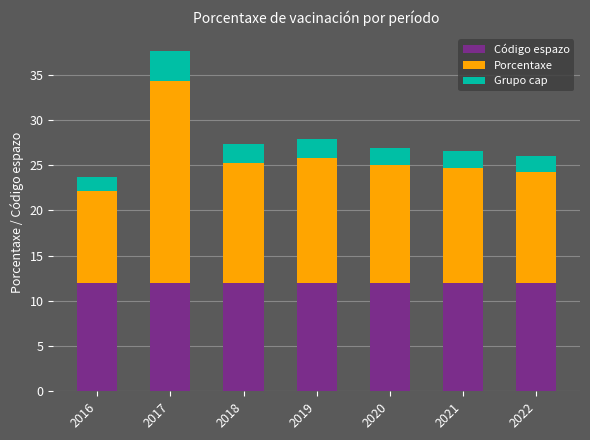

What value does the Código espazo series have at 2021?

12.0